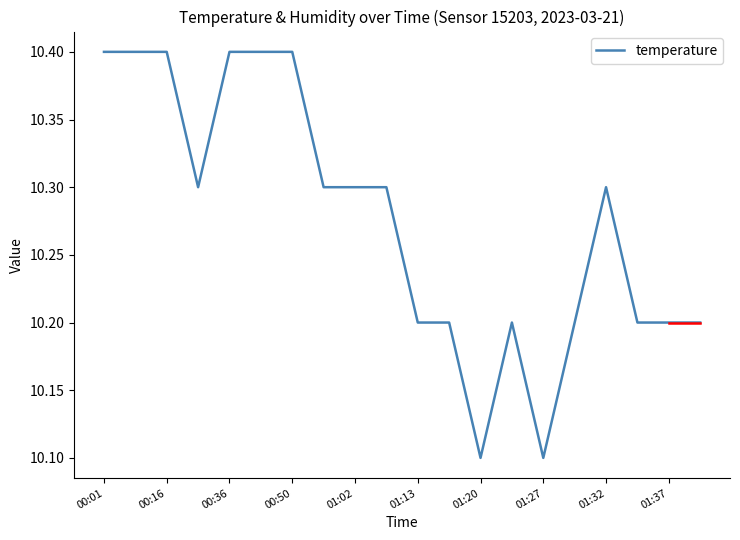

What is the minimum value shown in the chart?

10.1